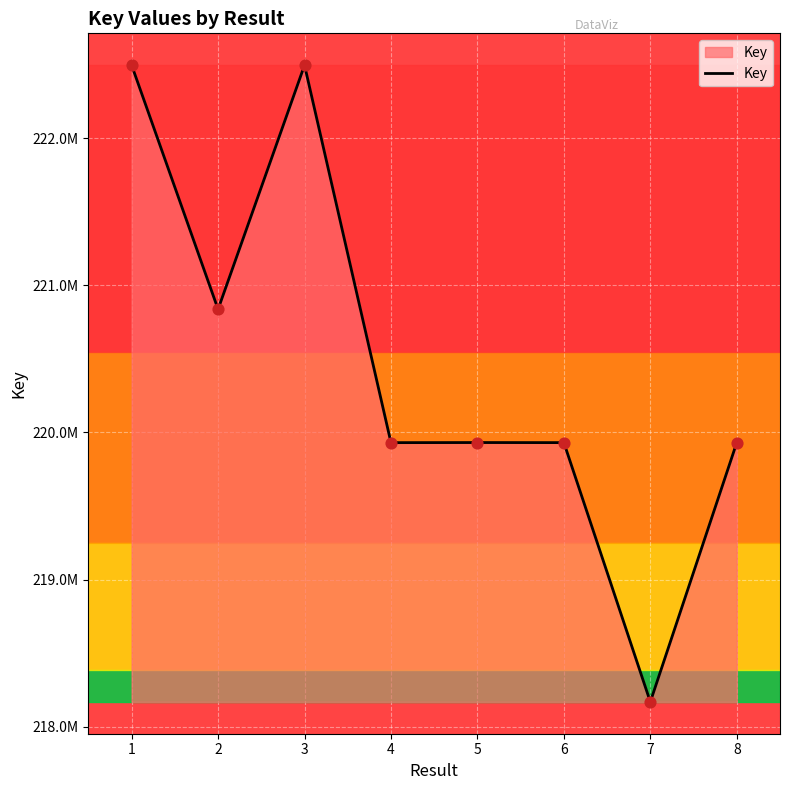

What is the change in value from 6 to 7?

-1761875